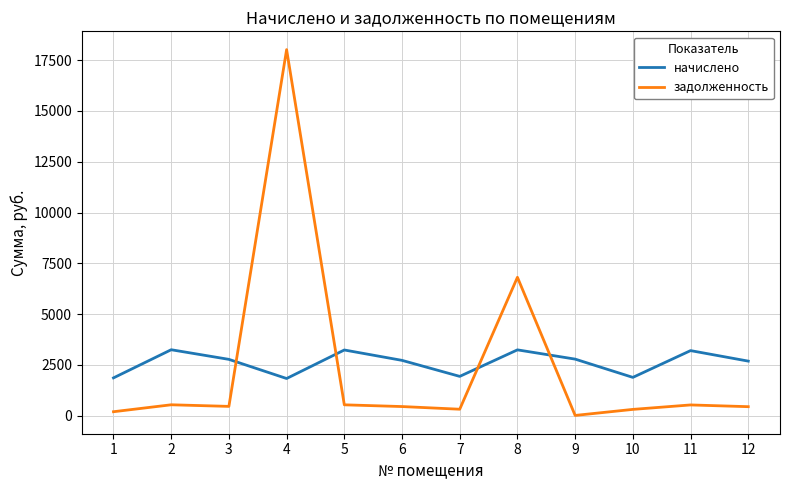

True or false: начислено and задолженность cross at least once.

True